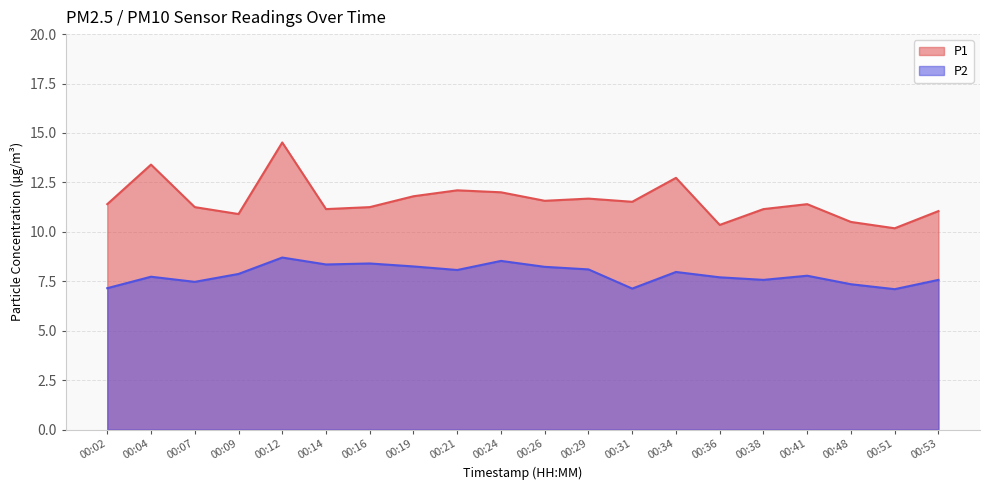

The P2 series shows 14.0 at 00:09. True or false?

False